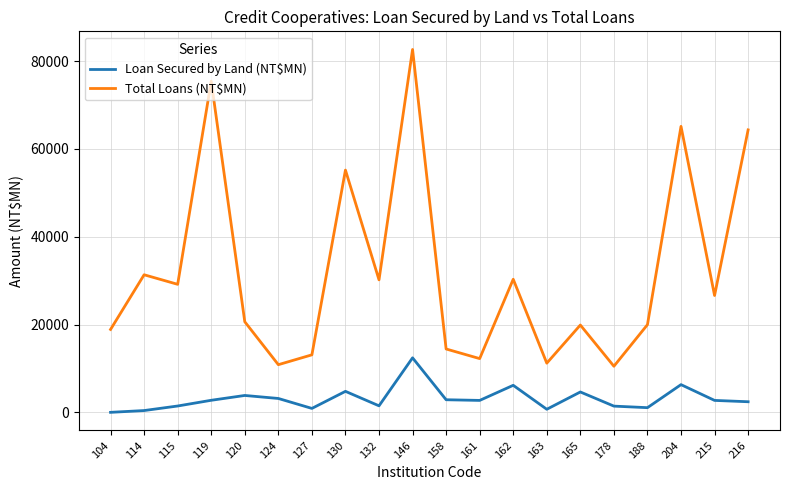

What is the maximum value shown in the chart?

82661